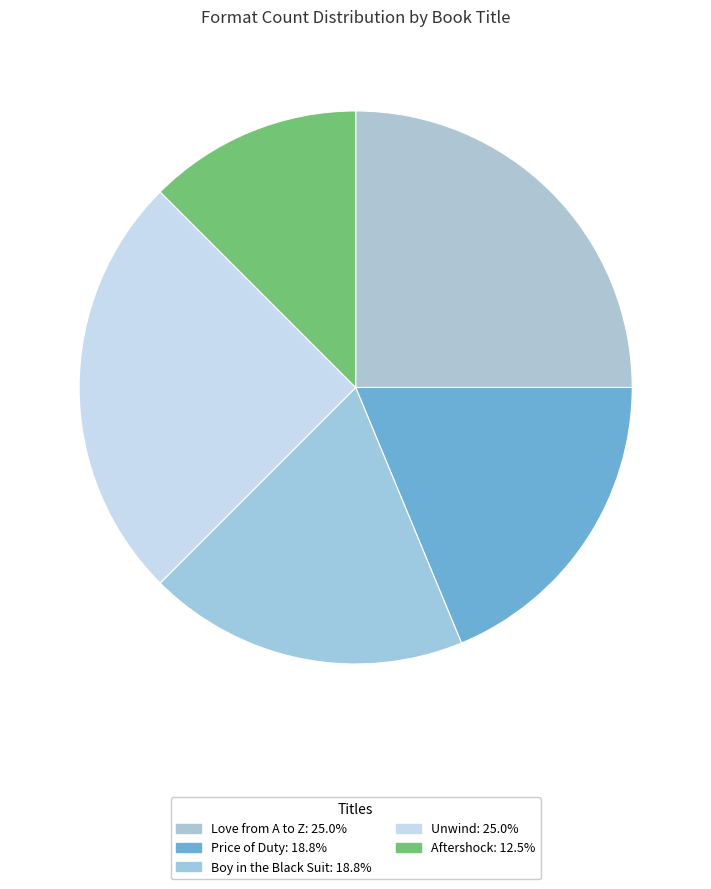

How many slices are in this pie chart?

5